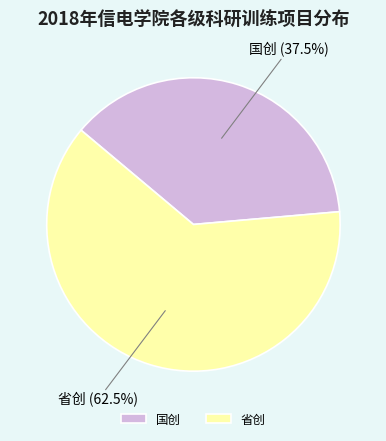

What is the smallest slice in the pie chart?

国创